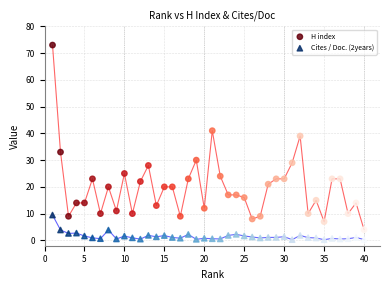

What is the X range (max minus min) for the scatter plot?

39.0